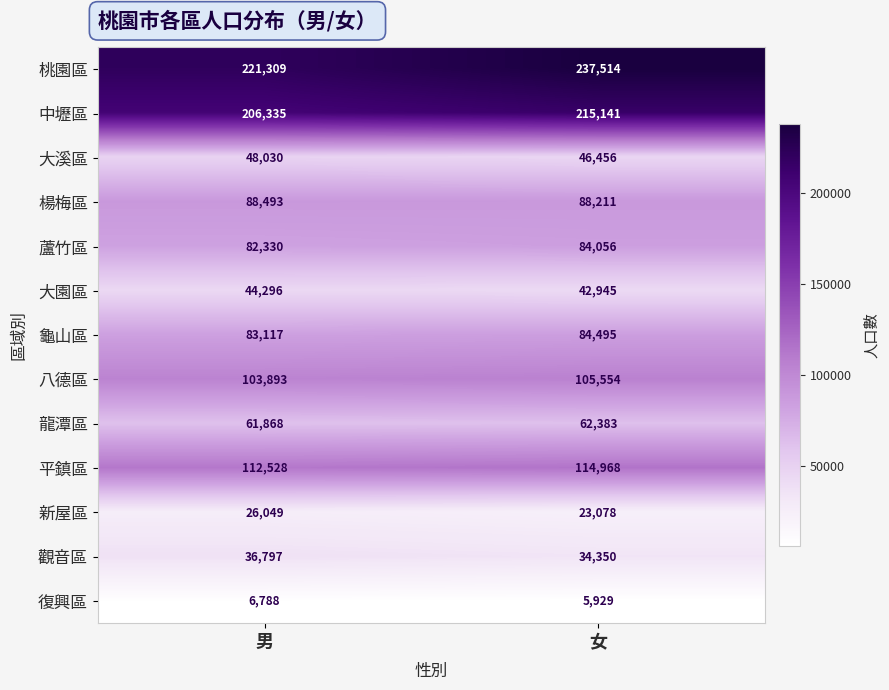

What is the approximate value of 觀音區 at 男, to the nearest 10?

36800